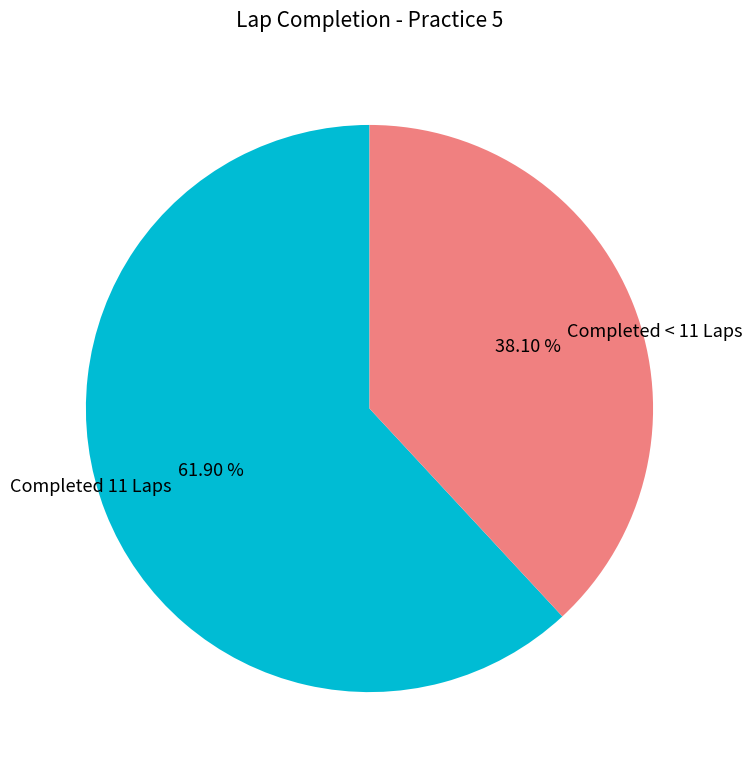

Is the sum of Completed < 11 Laps and Completed 11 Laps greater than half?

Yes